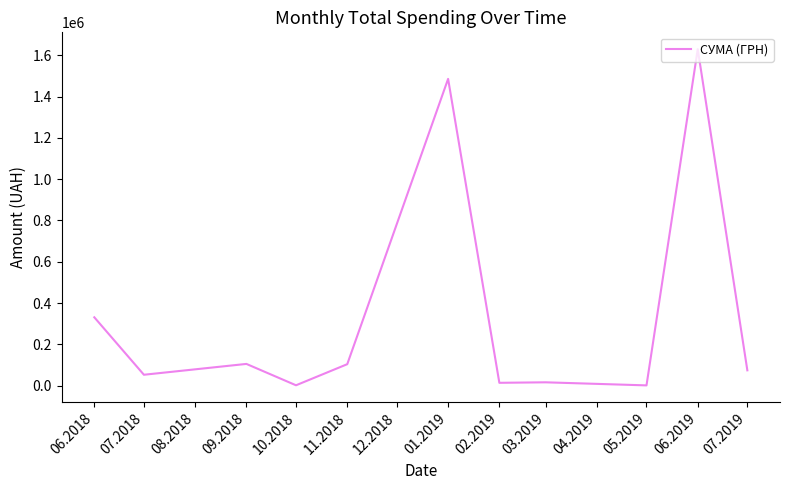

What is the maximum value shown in the chart?

1630052.7